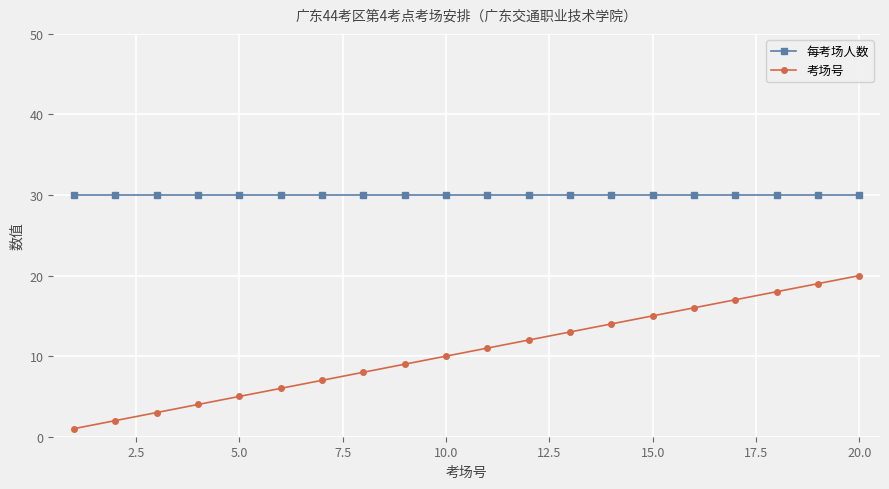

Does the chart have visible grid lines?

Yes